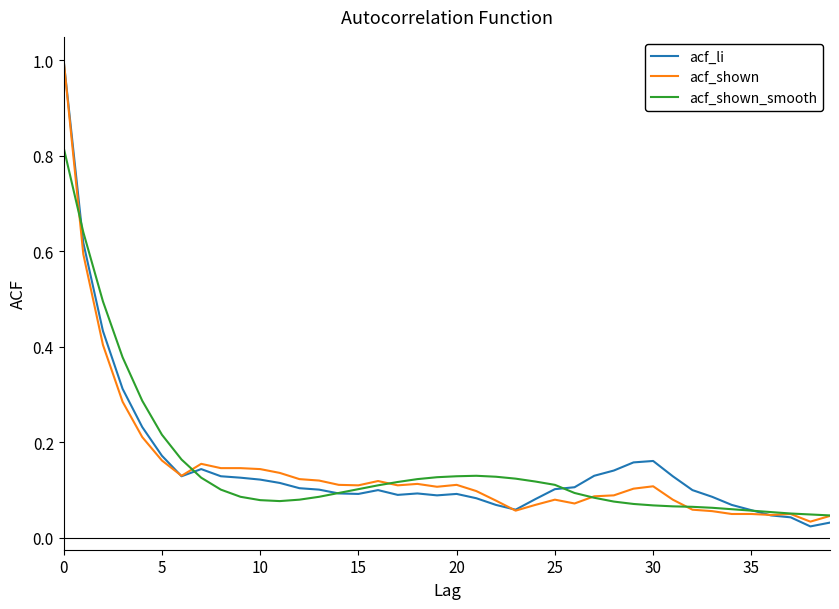

At how many categories does at least one series exceed 0?

40